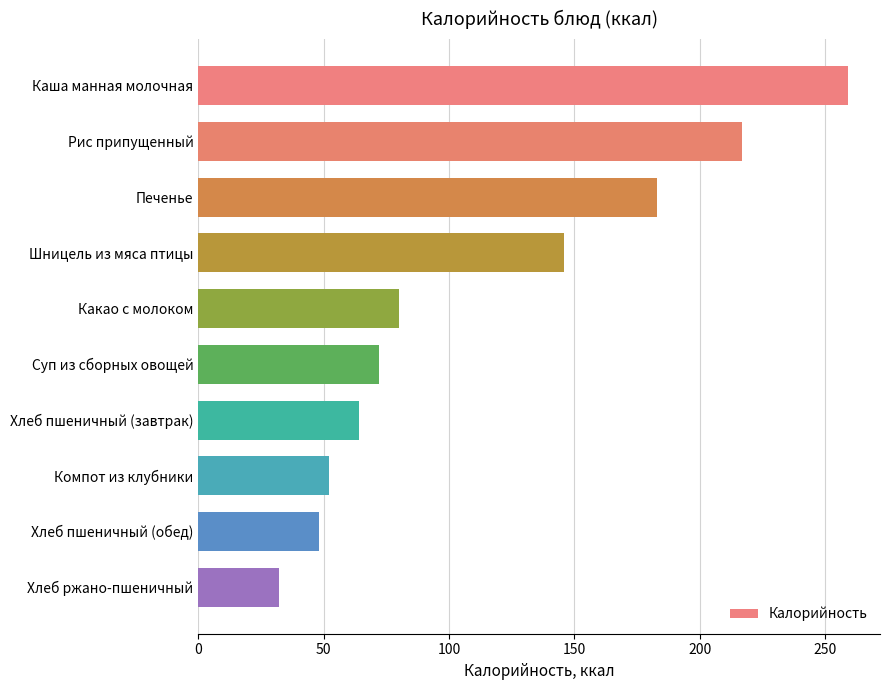

Reading top to bottom, transcribe all the data shown in this chart.

259.0	217.0	183.2	146.0	80.0	72.0	64.0	52.0	48.0	32.0